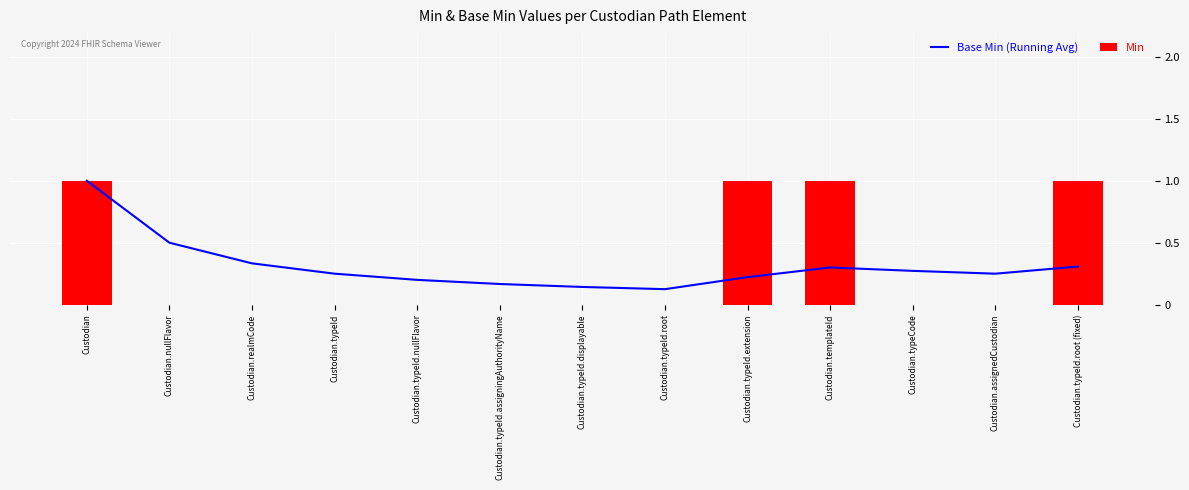

True or false: Min has a value of 0.0 at Custodian.assignedCustodian.

True